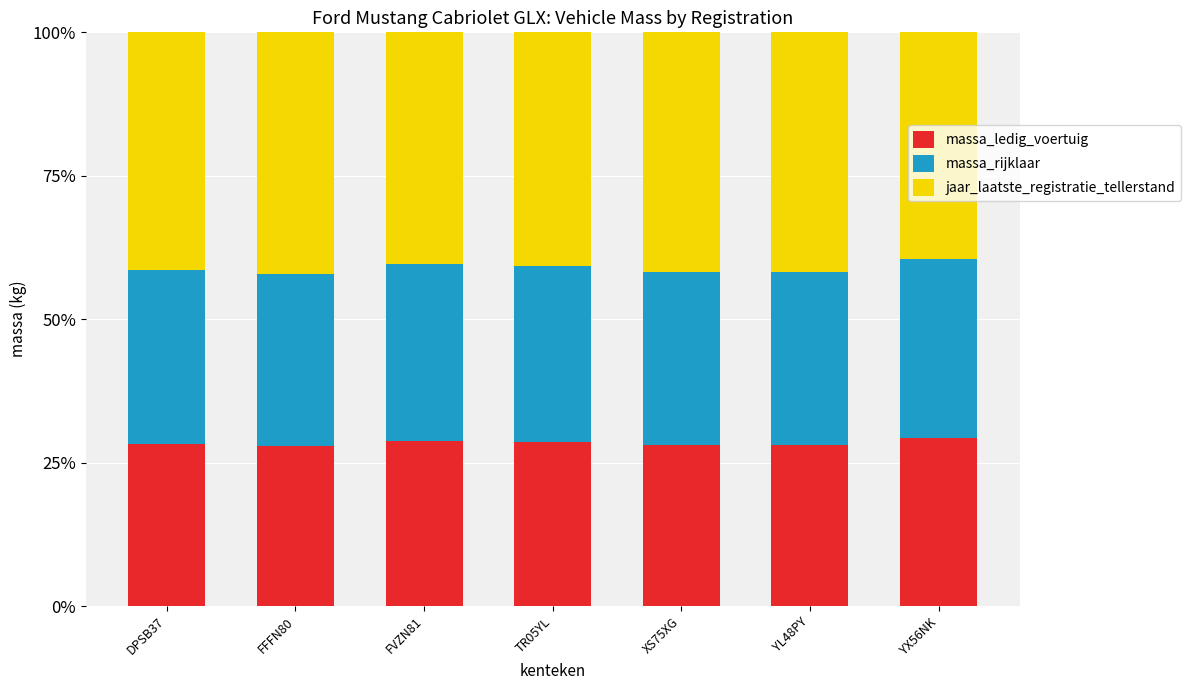

The value of massa_rijklaar at DPSB37 is 0.3. True or false?

True